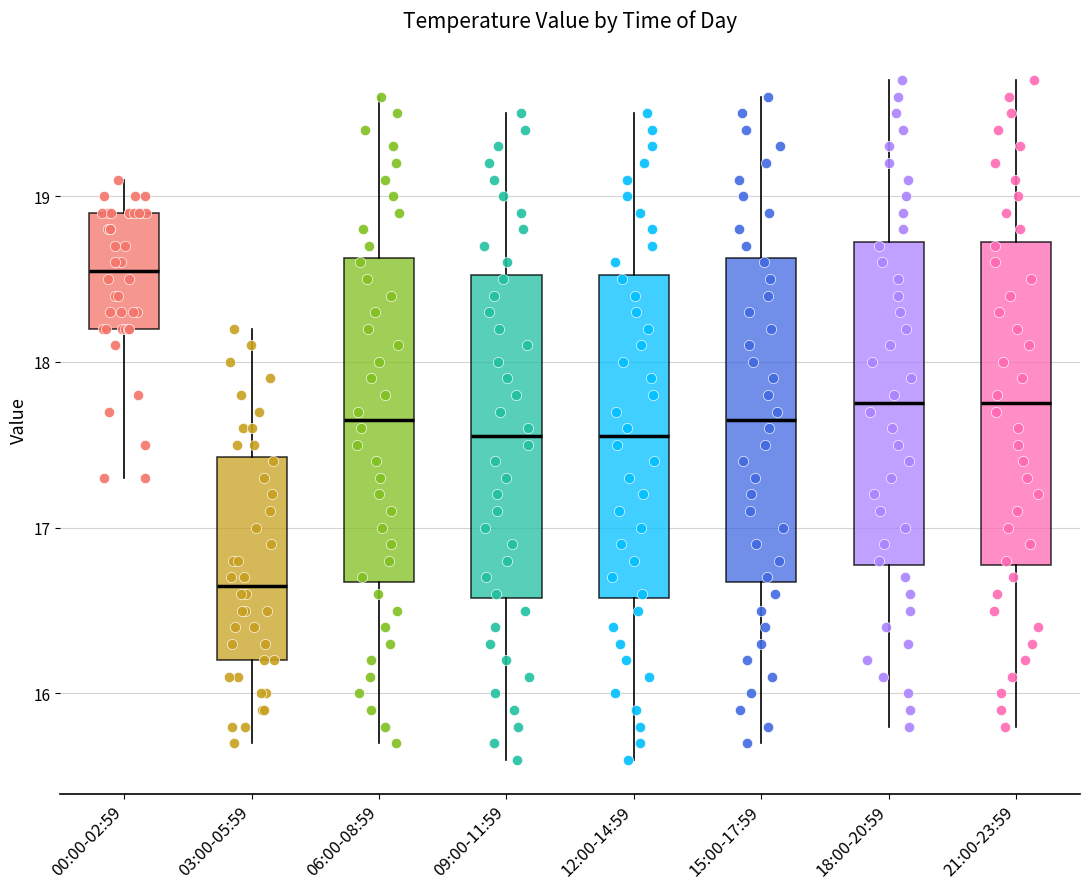

Which box has the highest median line?

00:00-02:59